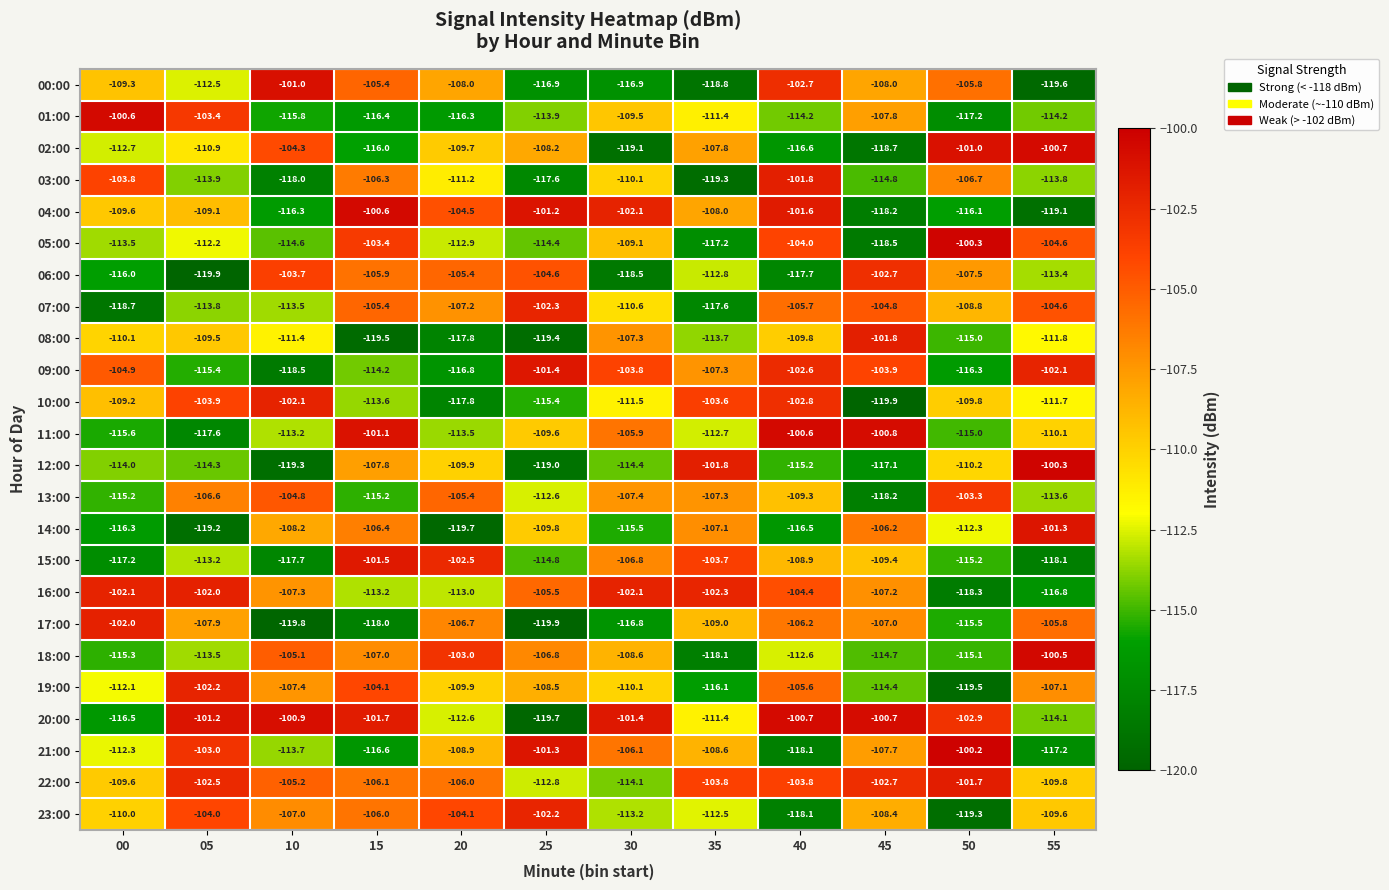

What is the difference between the maximum and minimum values in the 20:00 series?

19.0